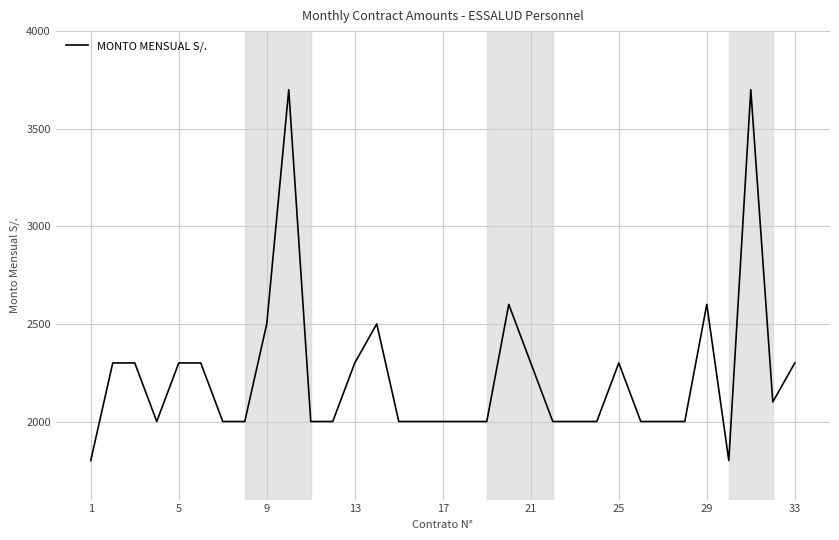

What is the smallest value displayed?

1800